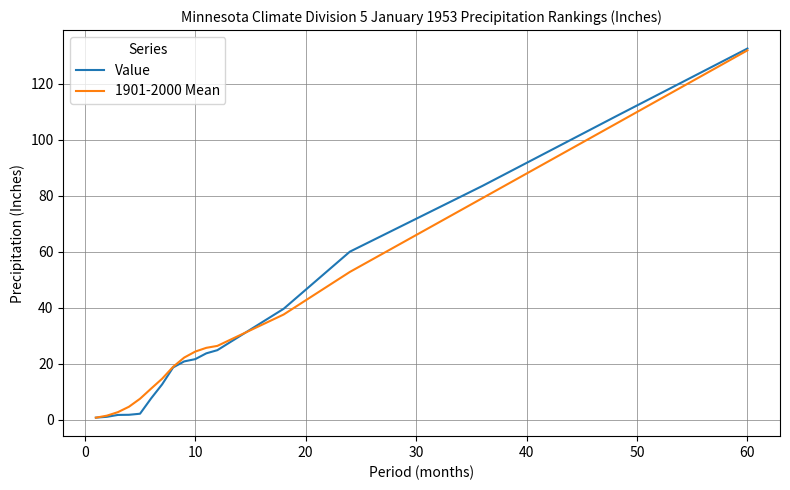

Which series has the largest range (max minus min)?

Value